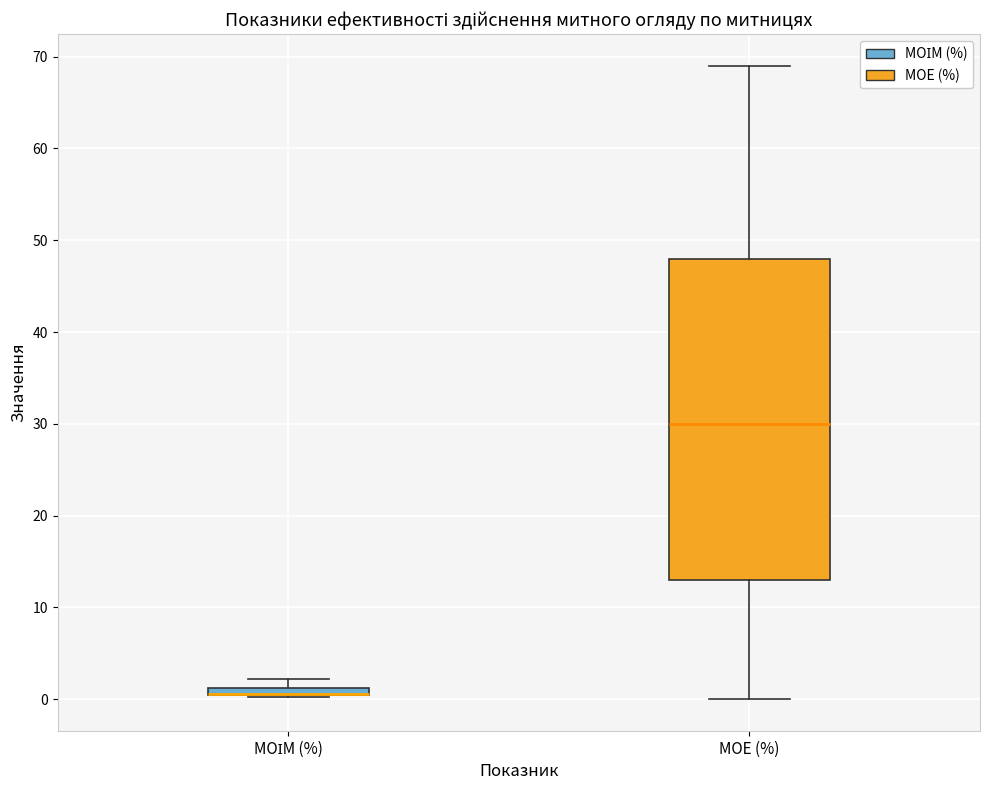

Which box is the tallest, from its lower edge to its upper edge?

МОЕ (%)